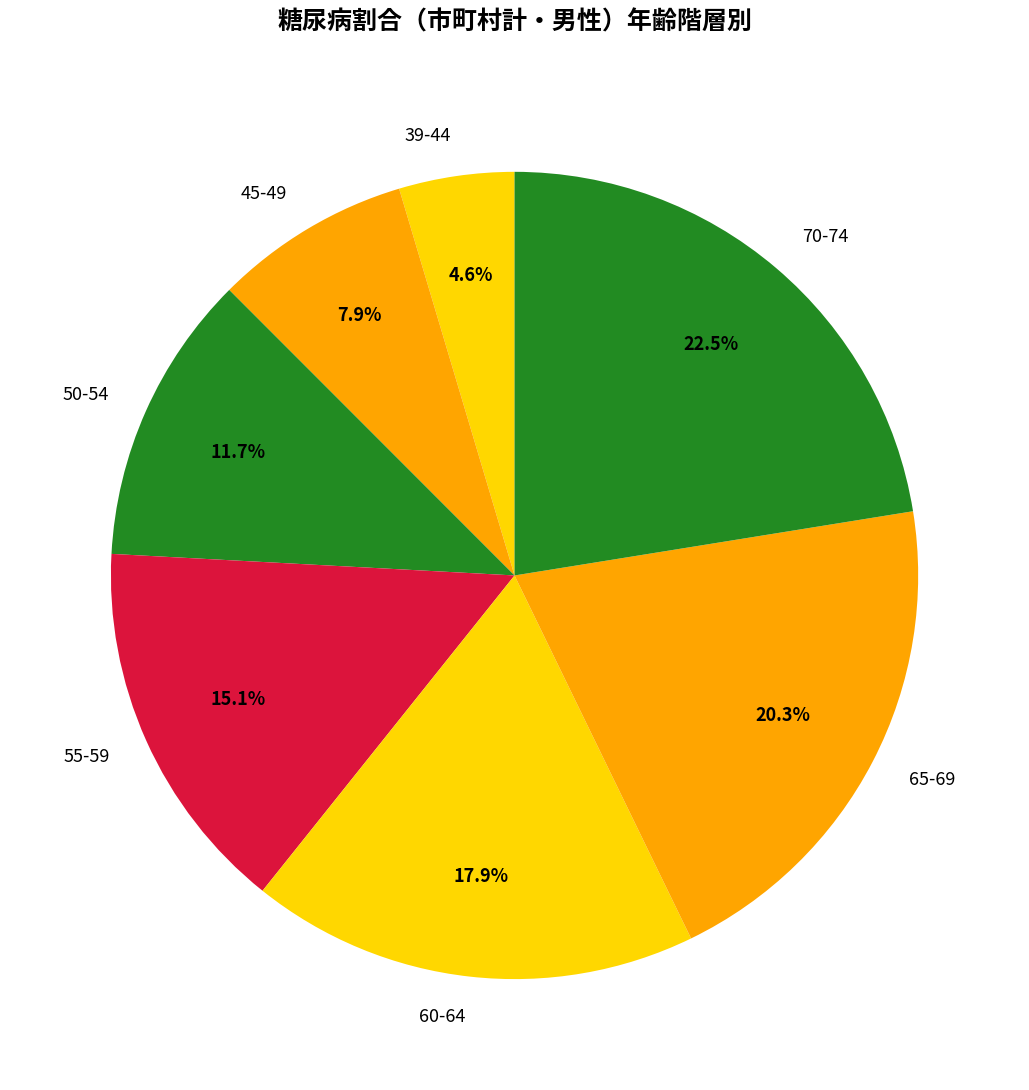

To the nearest percent, what is the difference between the 60-64 and 70-74 slice percentages?

5%